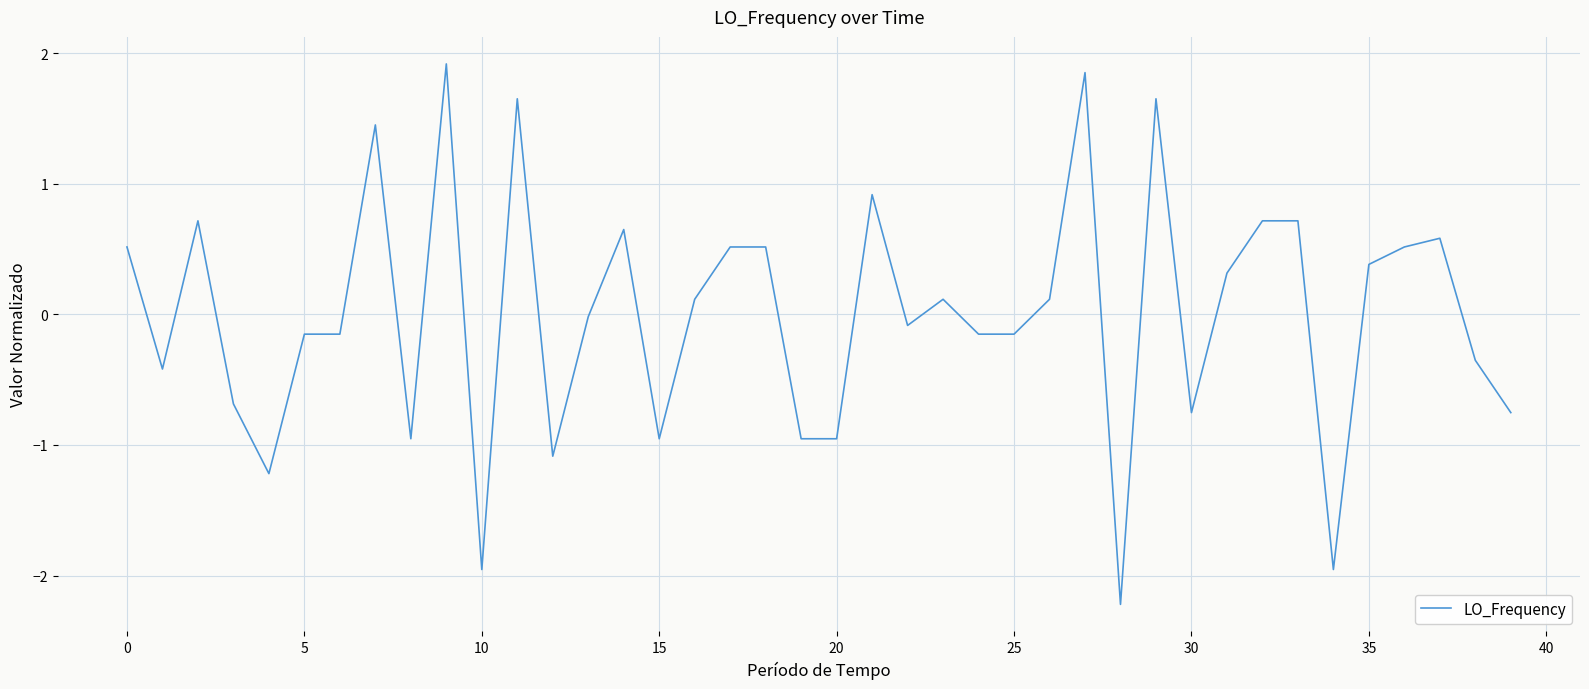

What is the minimum value shown in the chart?

-2.2